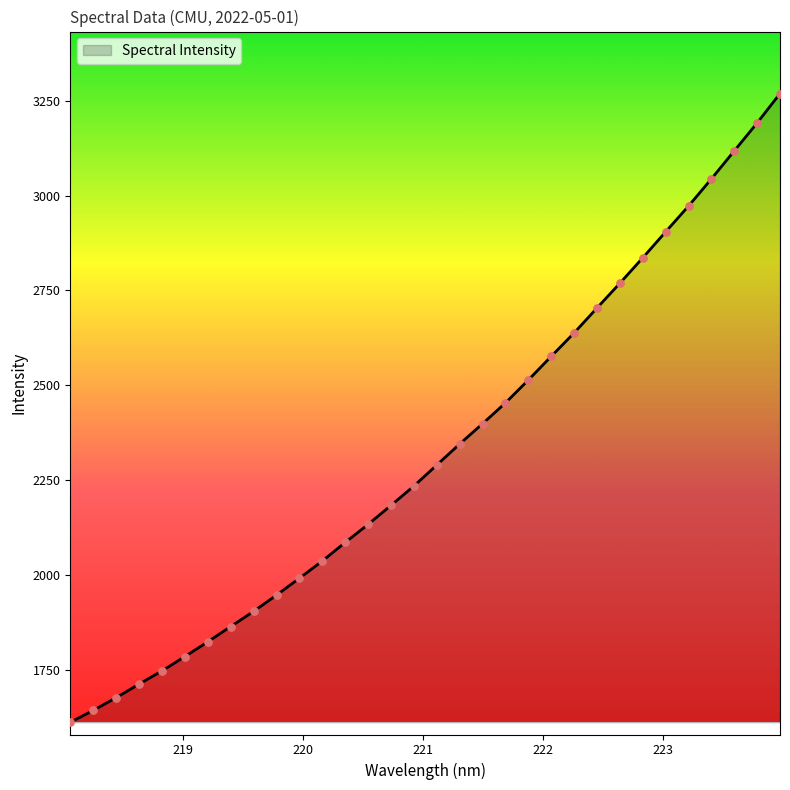

What is the maximum value shown in the chart?

3268.9